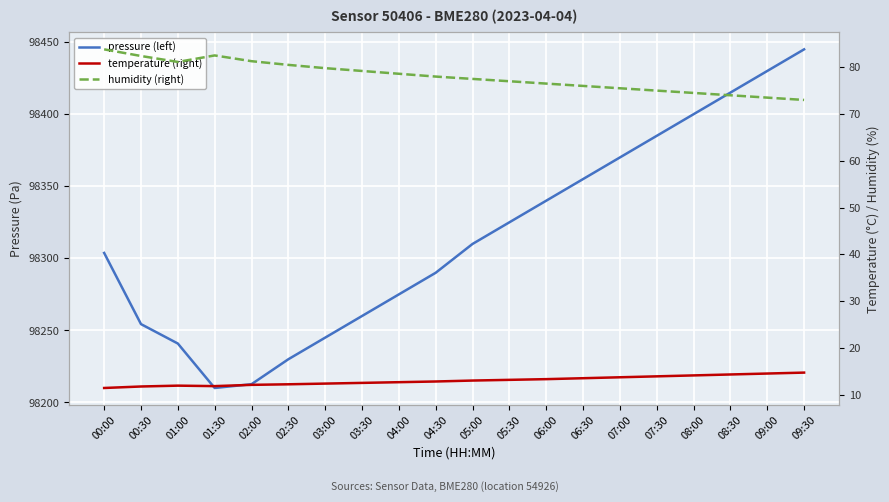

What is the minimum value shown in the chart?

11.4